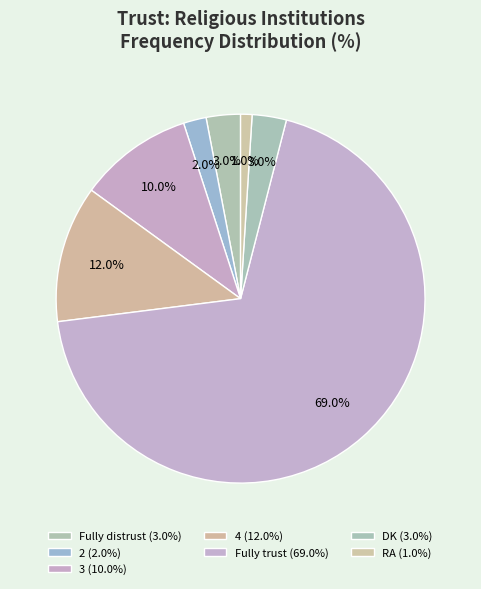

How many segments does this pie chart have?

7